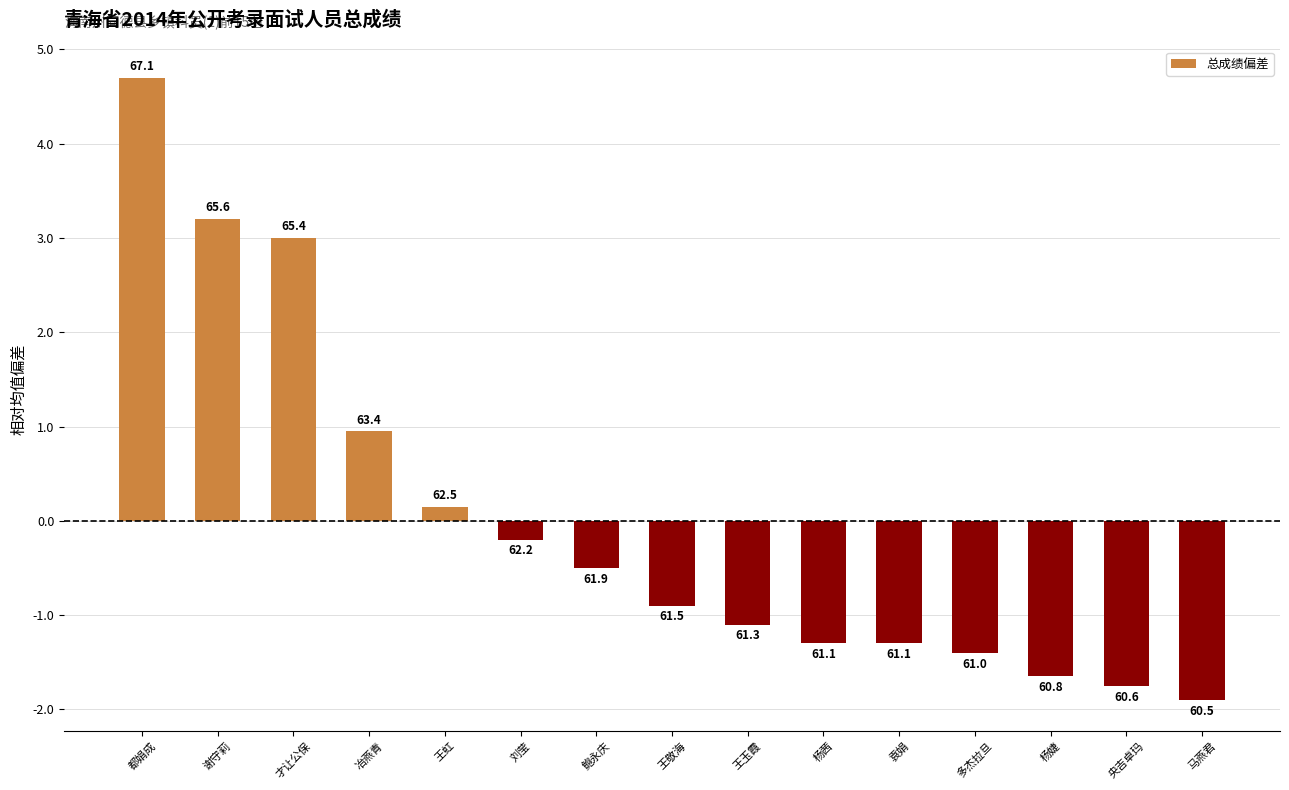

Does the chart contain any negative values?

Yes